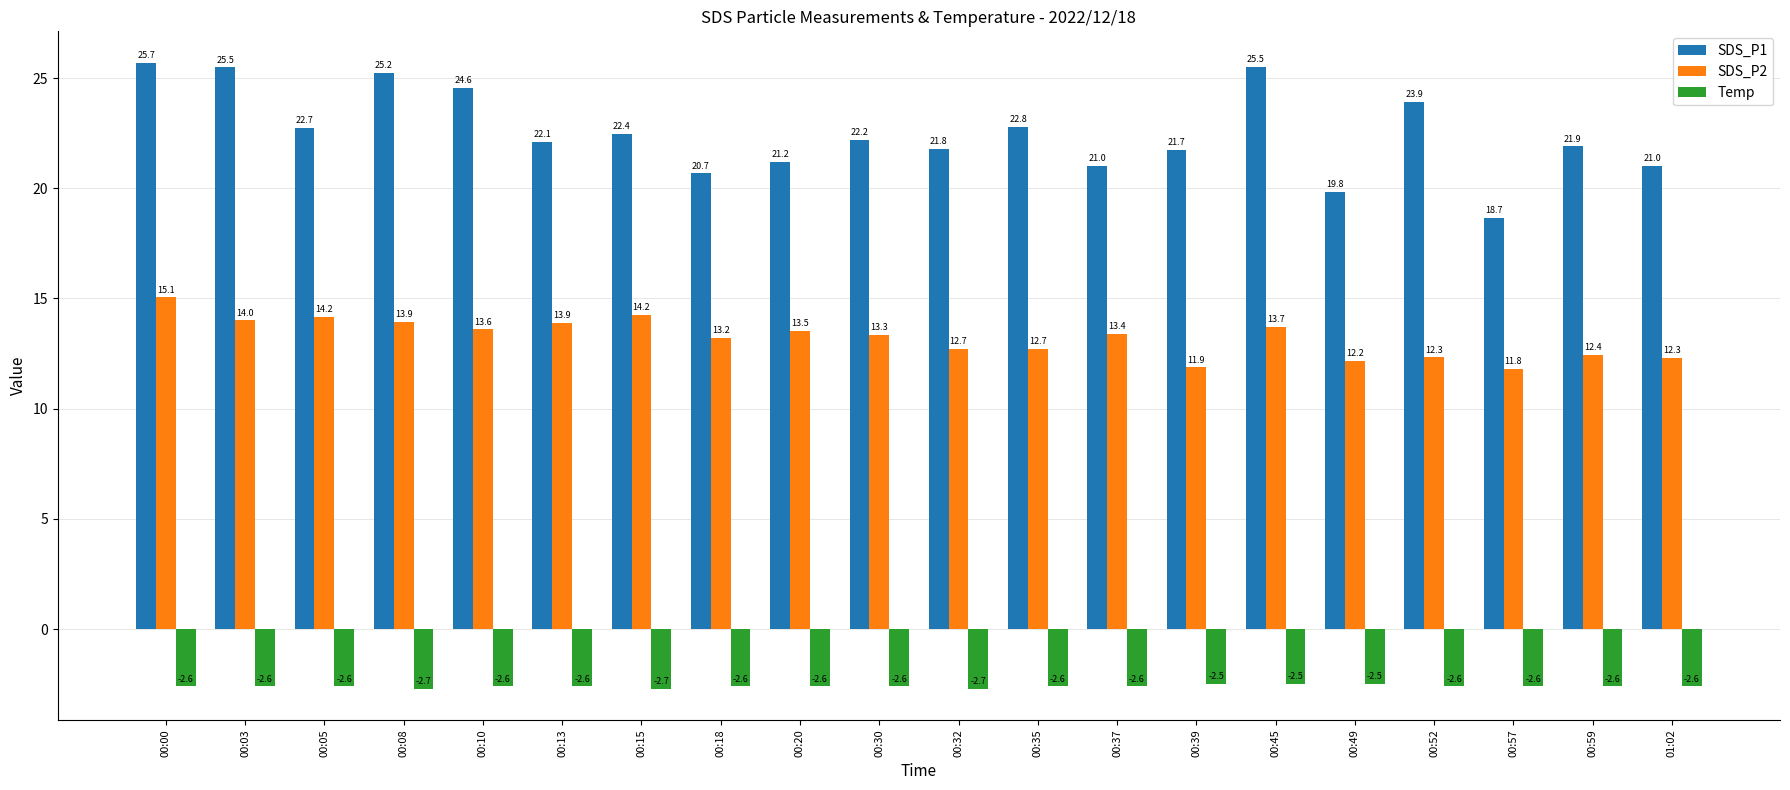

How many categories are shown in the chart?

20